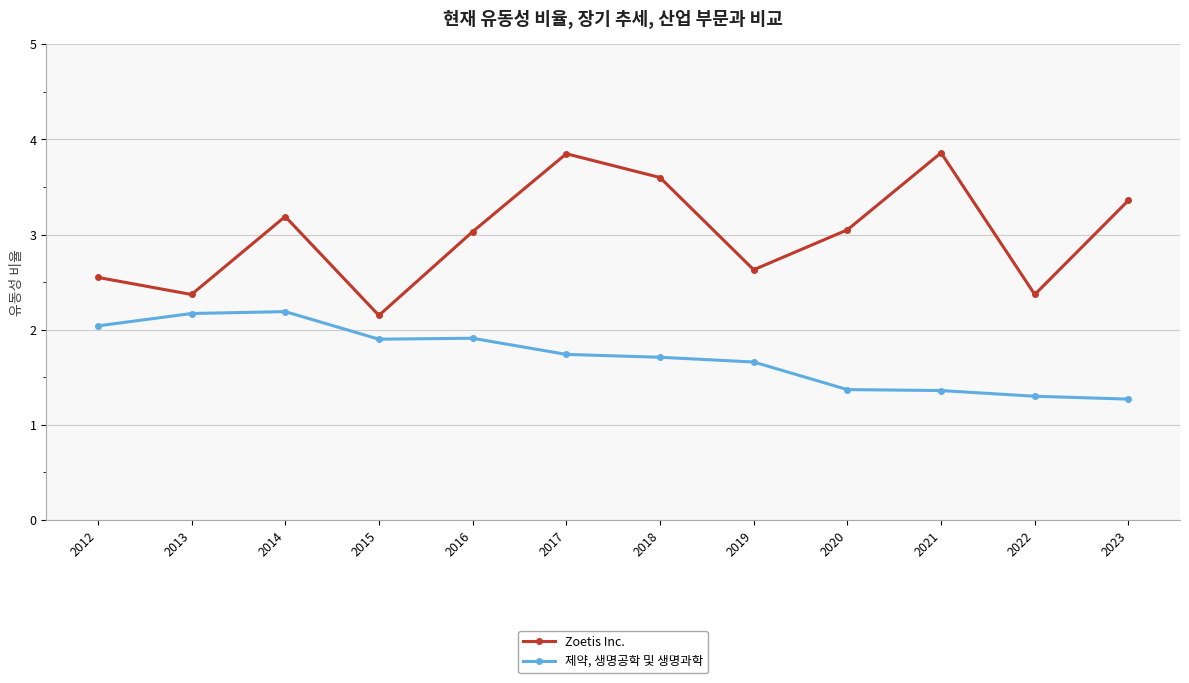

At 2023, list the series in order from smallest to largest.

제약, 생명공학 및 생명과학, Zoetis Inc.